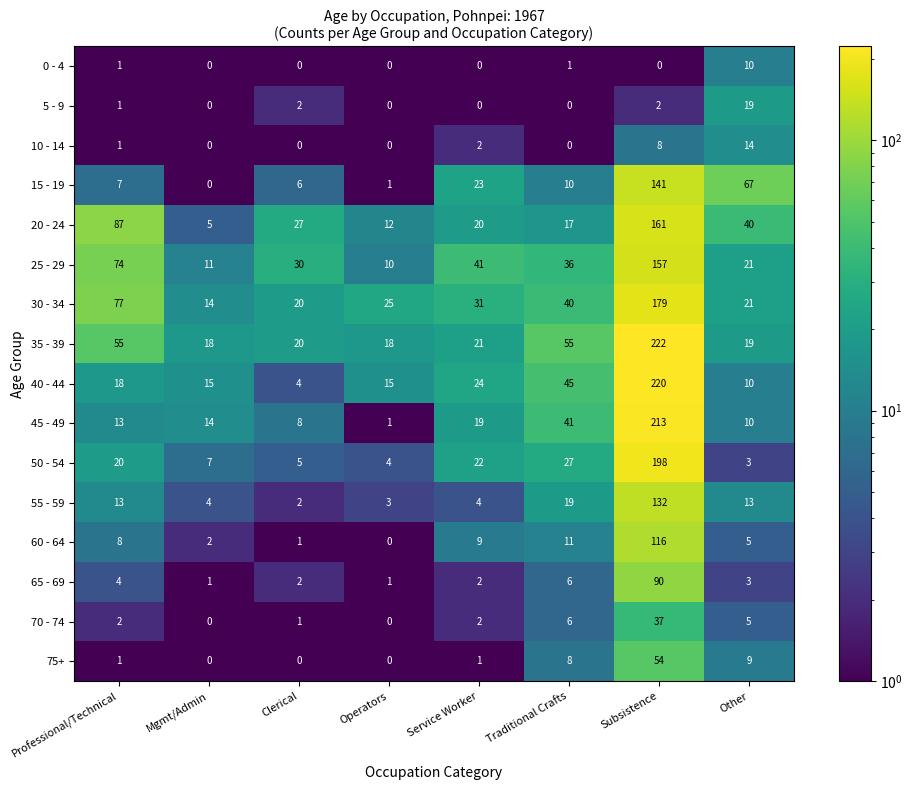

Which category has the highest value in the 55 - 59 series?

Subsistence